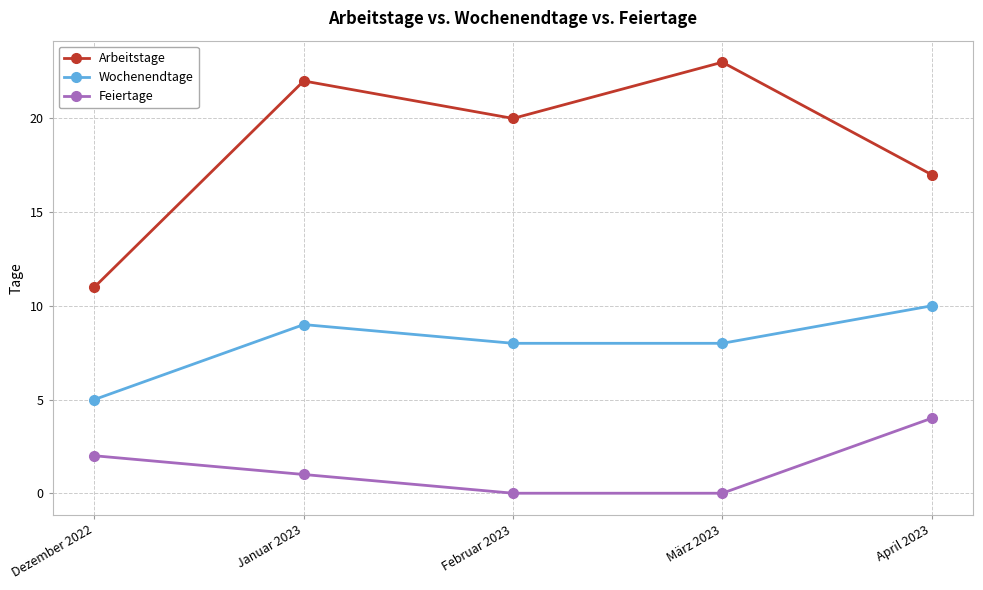

True or false: Arbeitstage and Feiertage intersect in this chart.

False